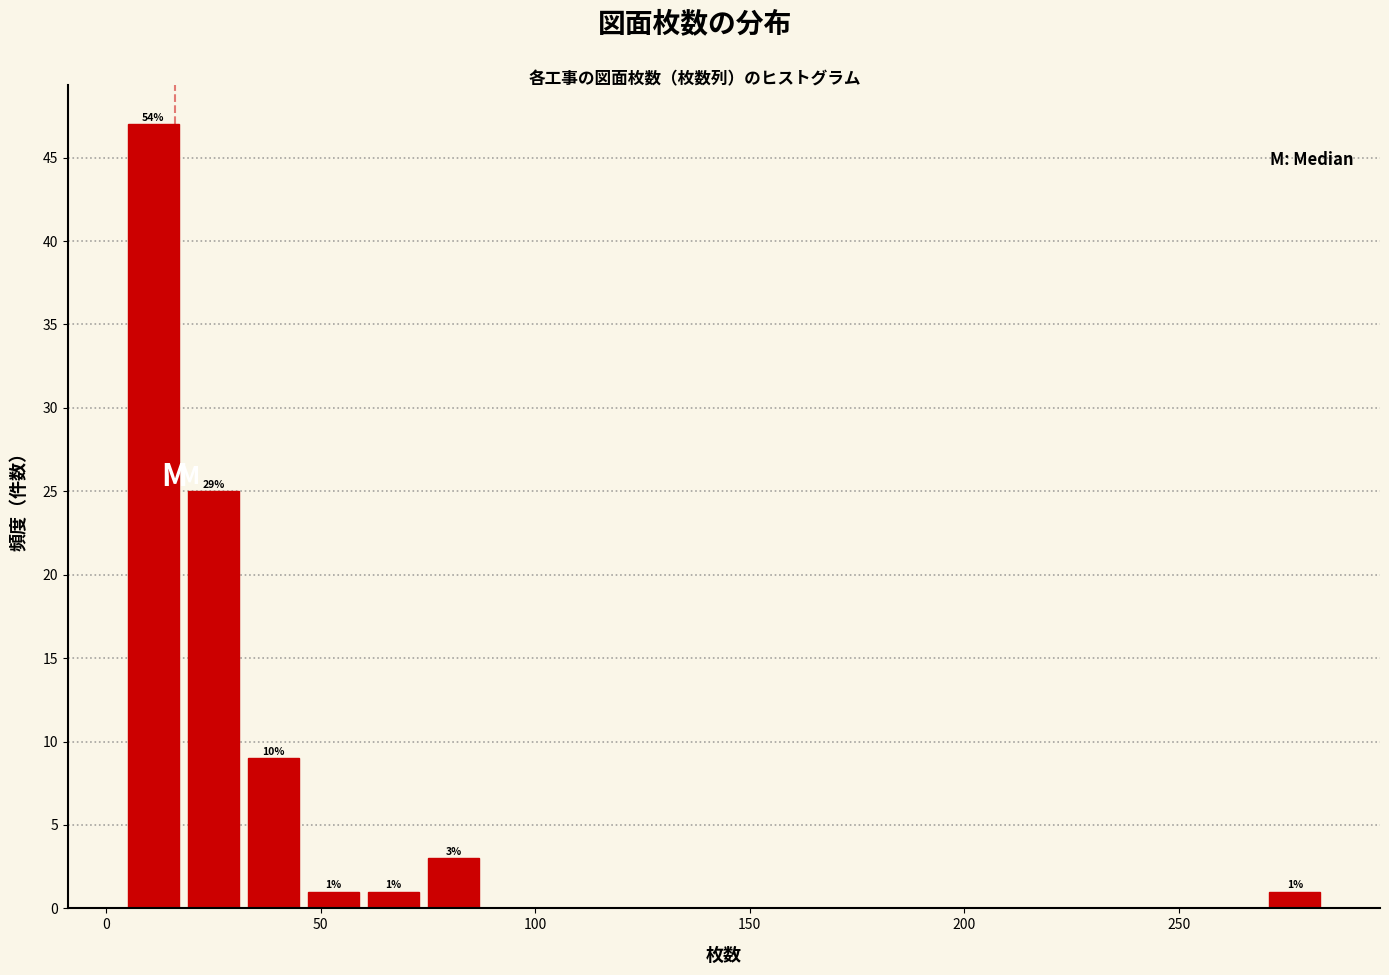

Around what value on the x-axis is the tallest bar? Give the approximate position of its centre, as read against the axis.

10